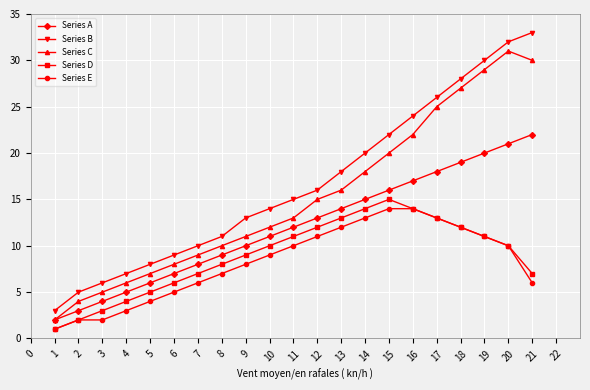

True or false: Series B and Series A intersect in this chart.

False